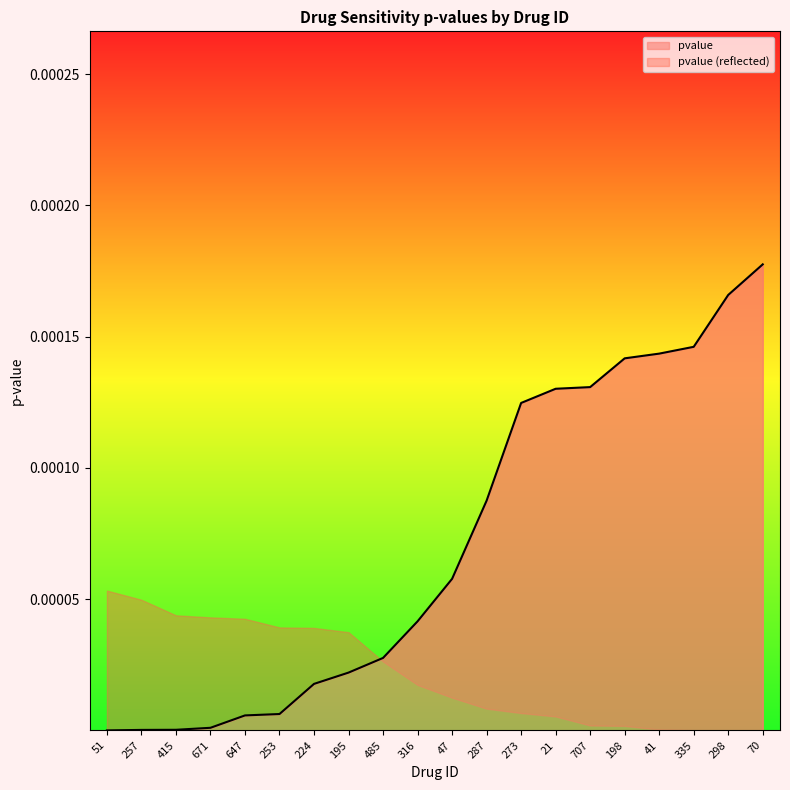

Is it true that pvalue equals 0.0 at 415?

True